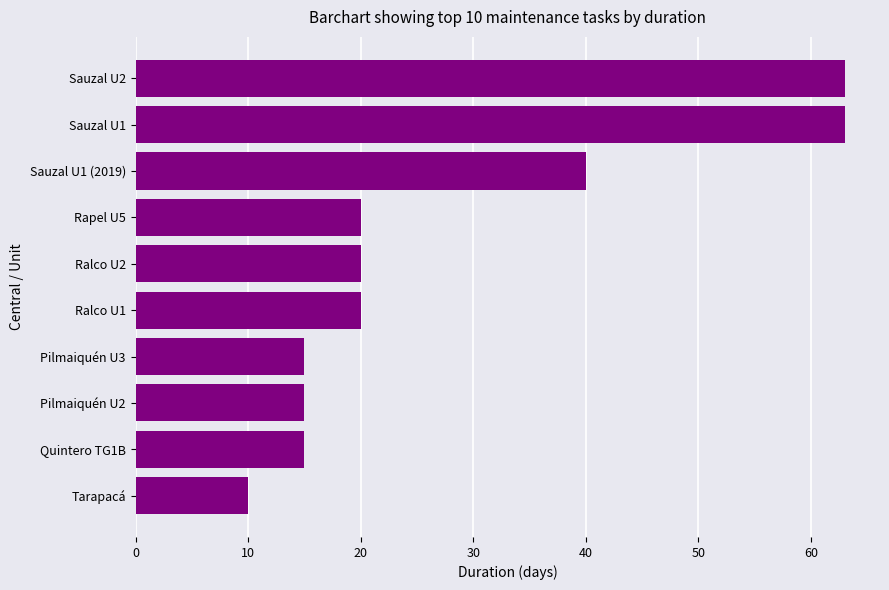

Is it true that the value at Quintero TG1B is 23?

False